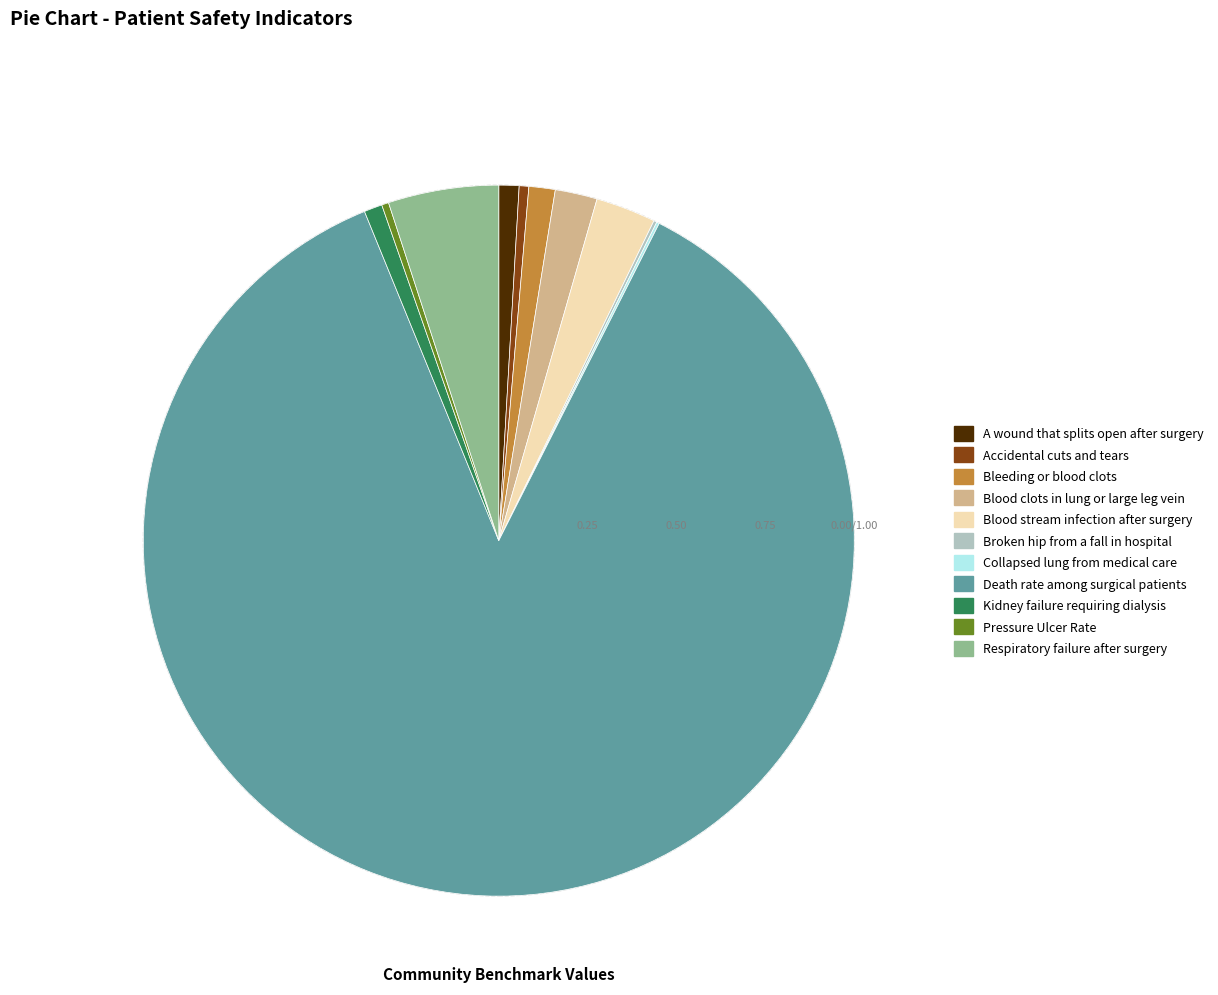

Is there any slice that represents more than half of the pie?

Yes